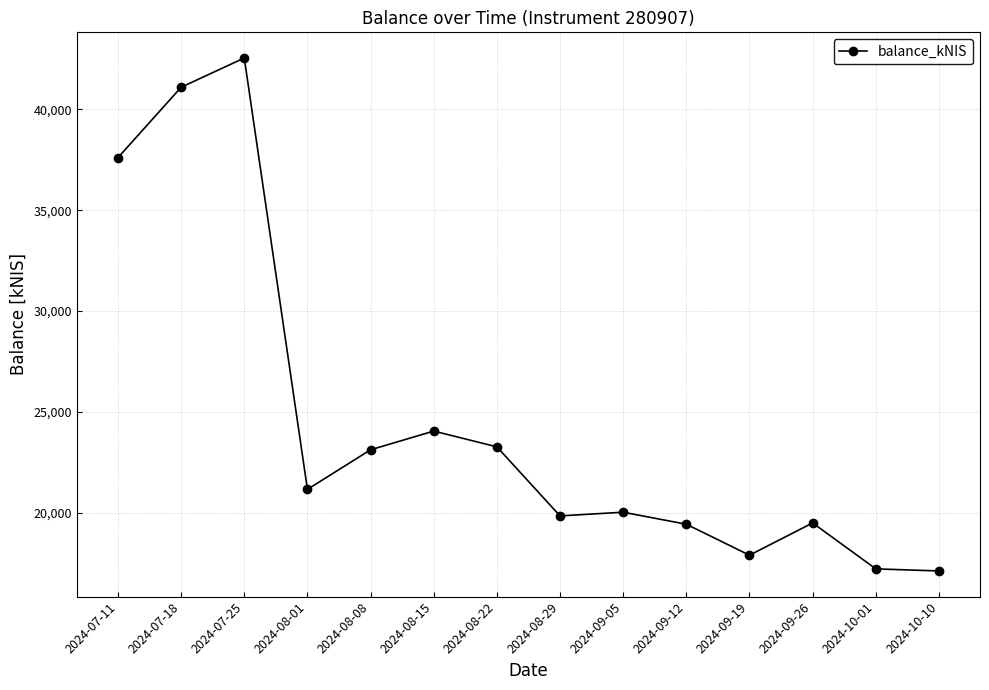

What is the value of the 8th point from the left?

19845.7